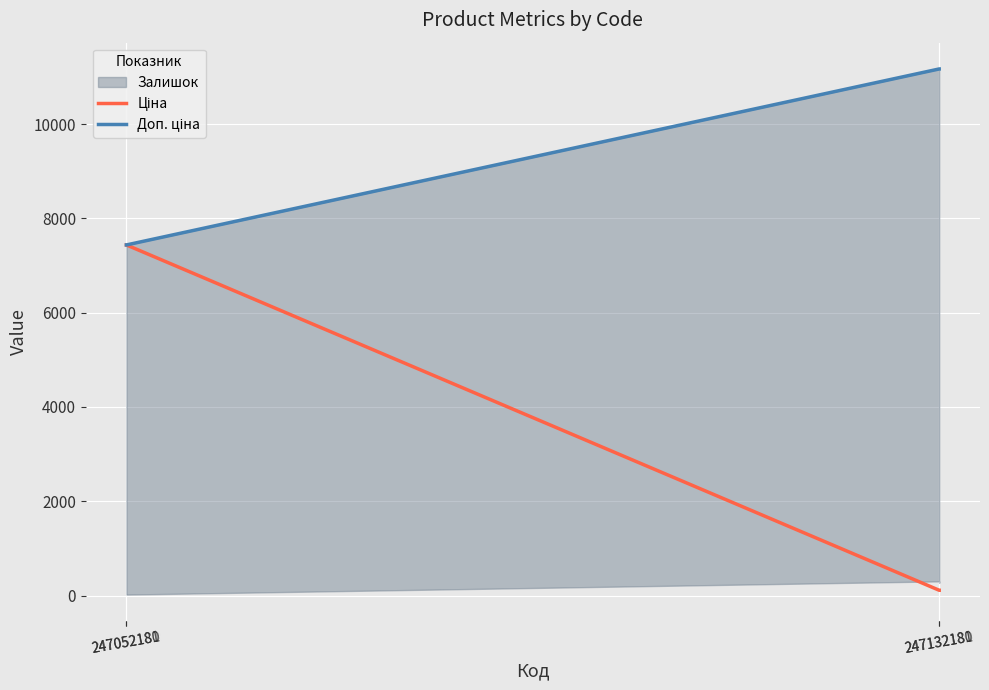

Which has a higher value, 247052180 or 247052181?

247052180